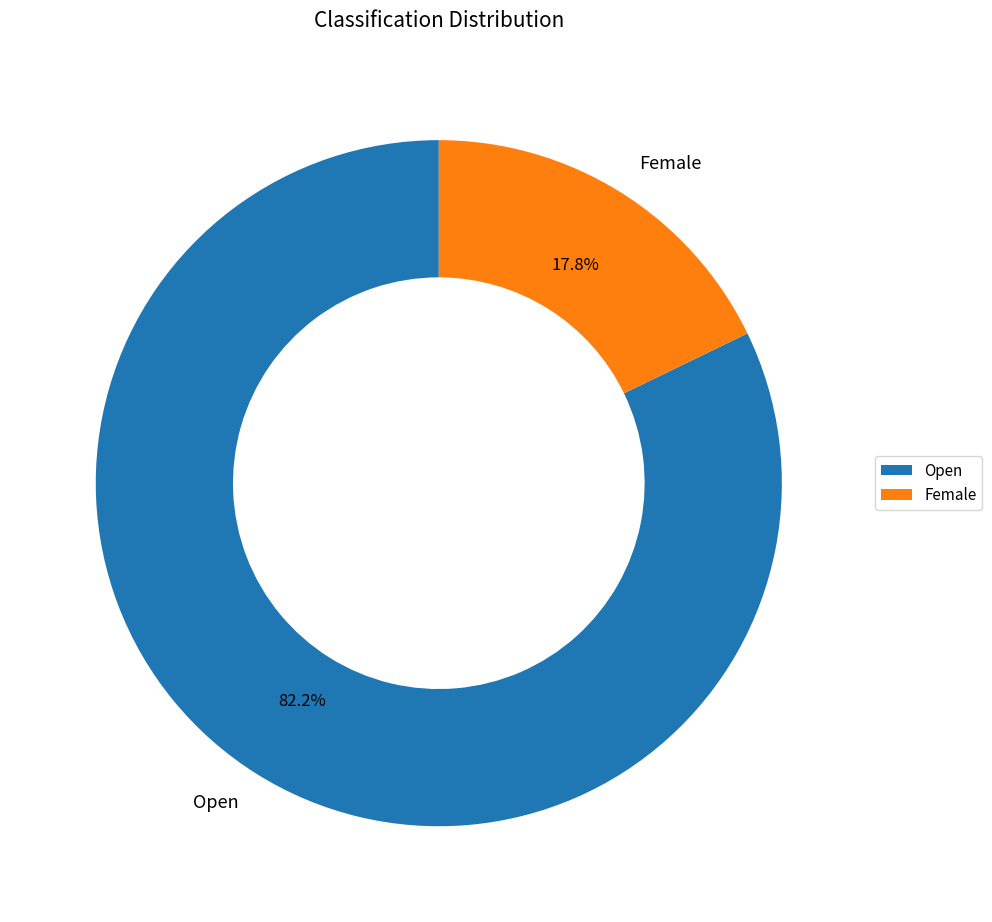

The Female slice represents 18% of the pie. True or false?

True